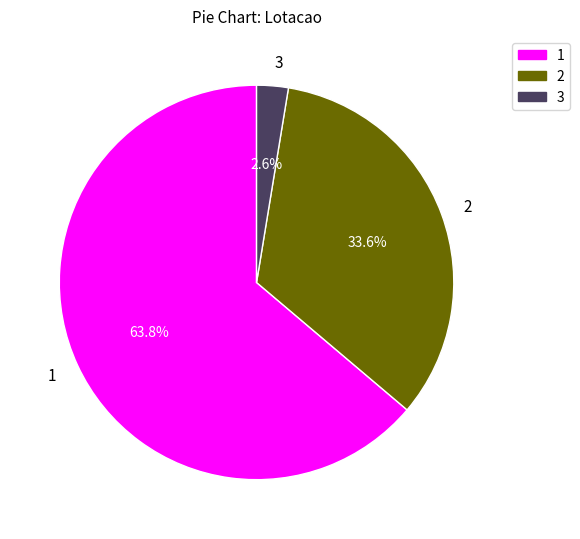

Approximately how many times larger is the value at 1 compared to 2?

1.9